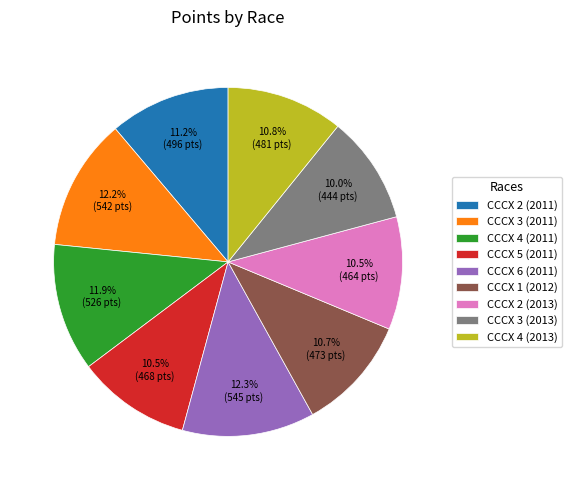

To the nearest percent, what portion does CCCX 2 (2011) represent?

11%